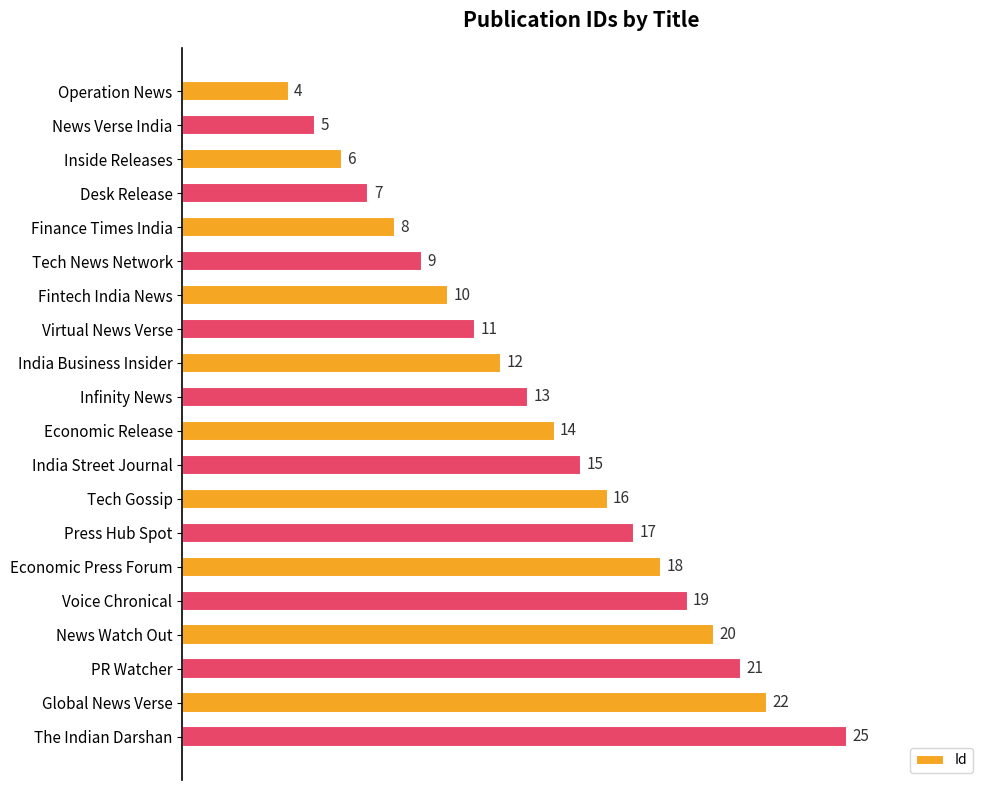

What is the change in value from Desk Release to Finance Times India?

+1